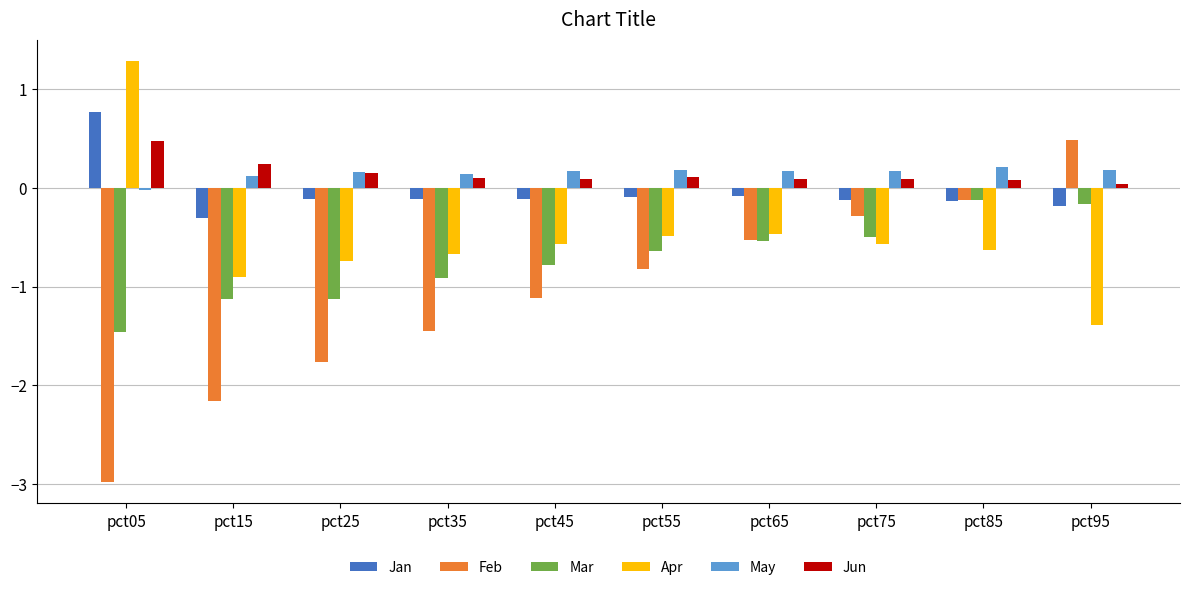

At which label does Apr reach its minimum?

pct95